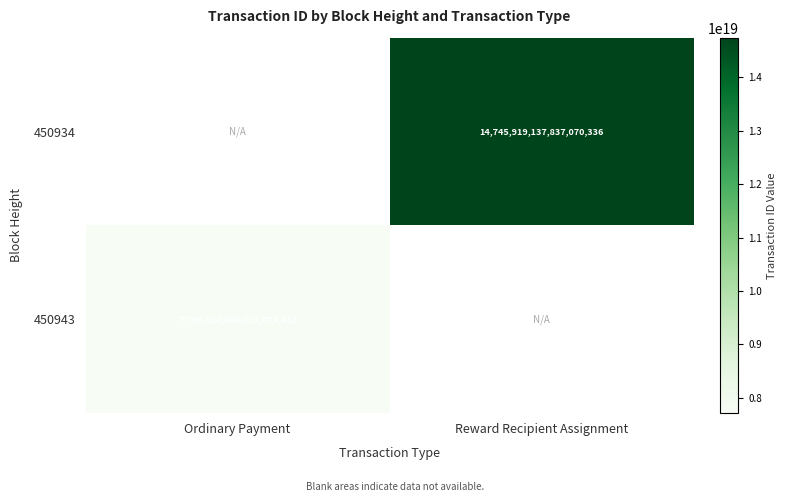

The 450943 series shows 2988927758562351104 at Ordinary Payment. True or false?

False